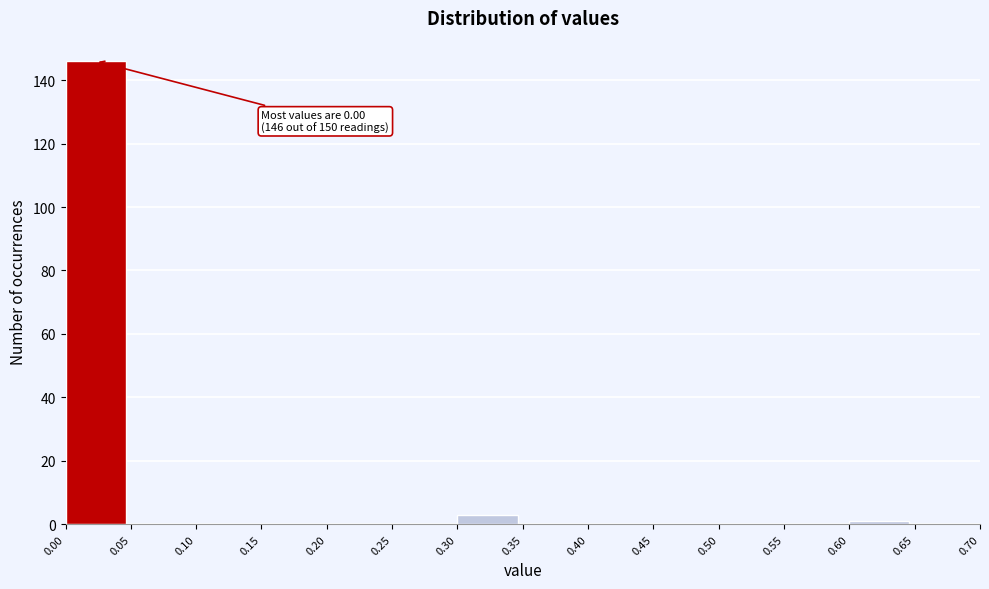

Over which range of the x-axis is the bar tallest?

0.00 to 0.05